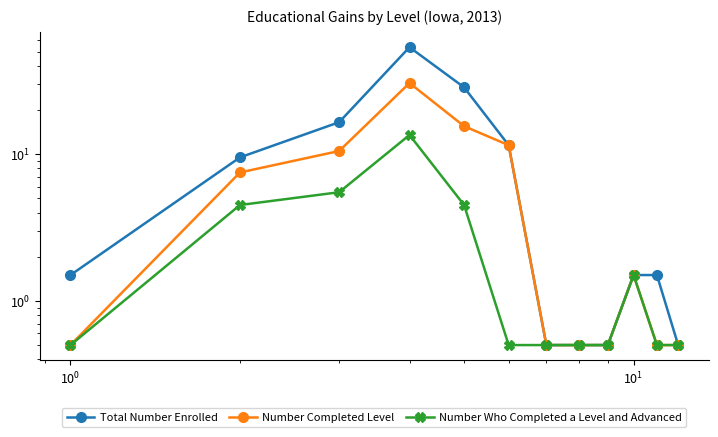

List the series in order of their peak value, highest first.

Total Number Enrolled, Number Completed Level, Number Who Completed a Level and Advanced